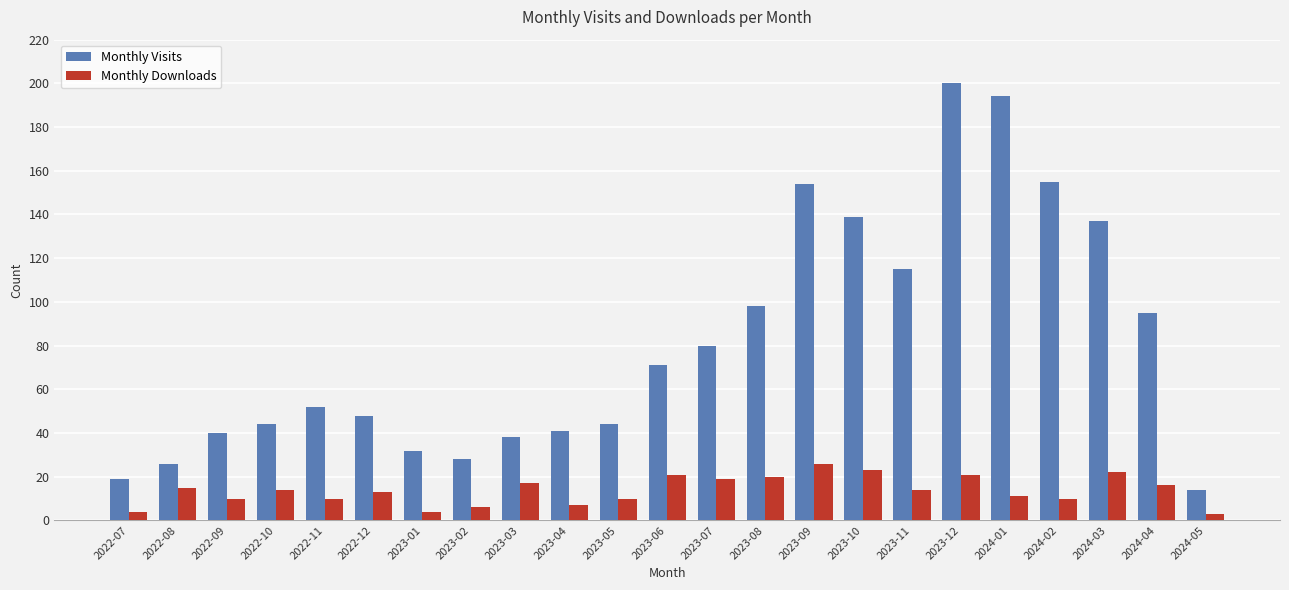

At 2024-04, list the series in order from smallest to largest.

Monthly Downloads, Monthly Visits